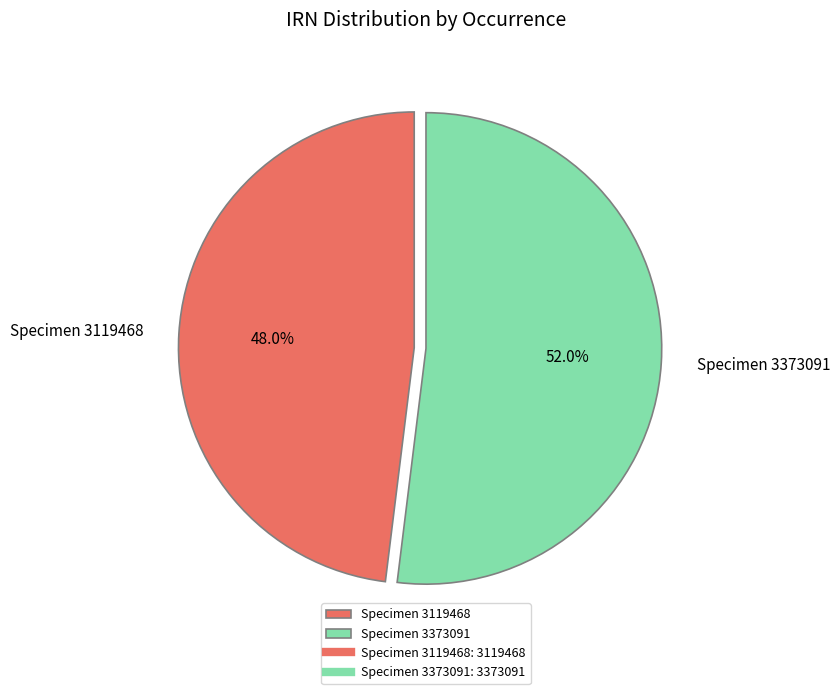

What portion of the pie excludes Specimen 3119468?

52.0%